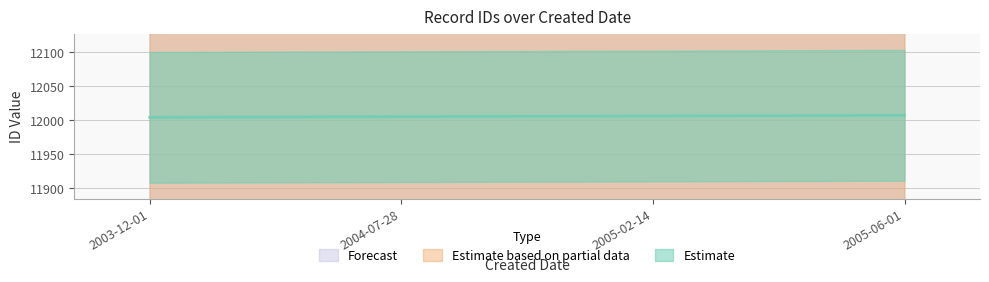

True or false: there are more than 2 points higher than both neighbors.

False